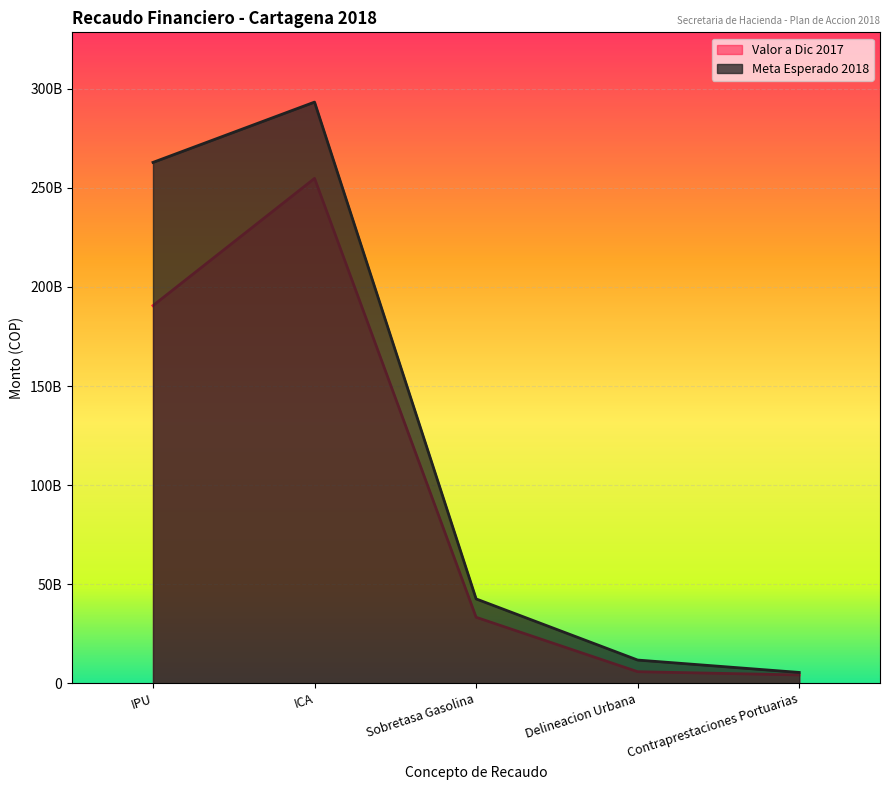

Read the Meta Esperado 2018 value at Delineacion Urbana.

11737953042.5